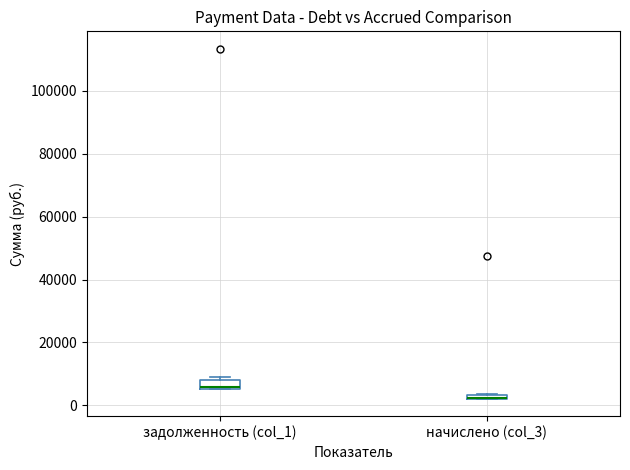

Where is the upper edge of the box for задолженность (col_1) on the y-axis? The values are not printed on the chart, so give them approximately, as read against the axis.

8000